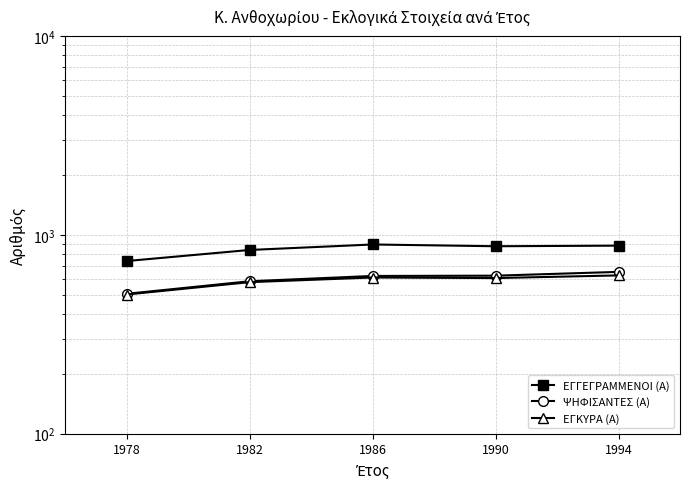

How many values in the ΨΗΦΙΣΑΝΤΕΣ (Α) series exceed 621?

2